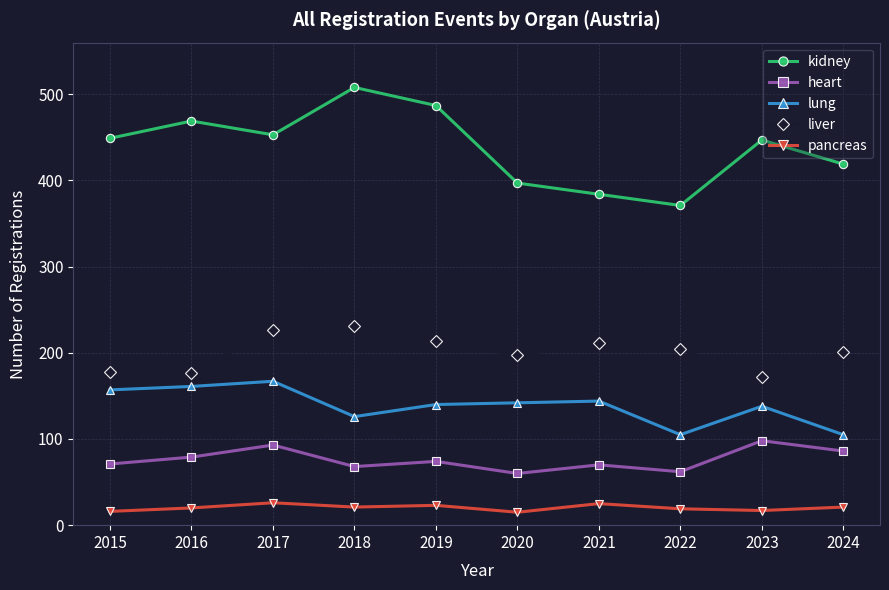

Where is the first local maximum for lung?

2017